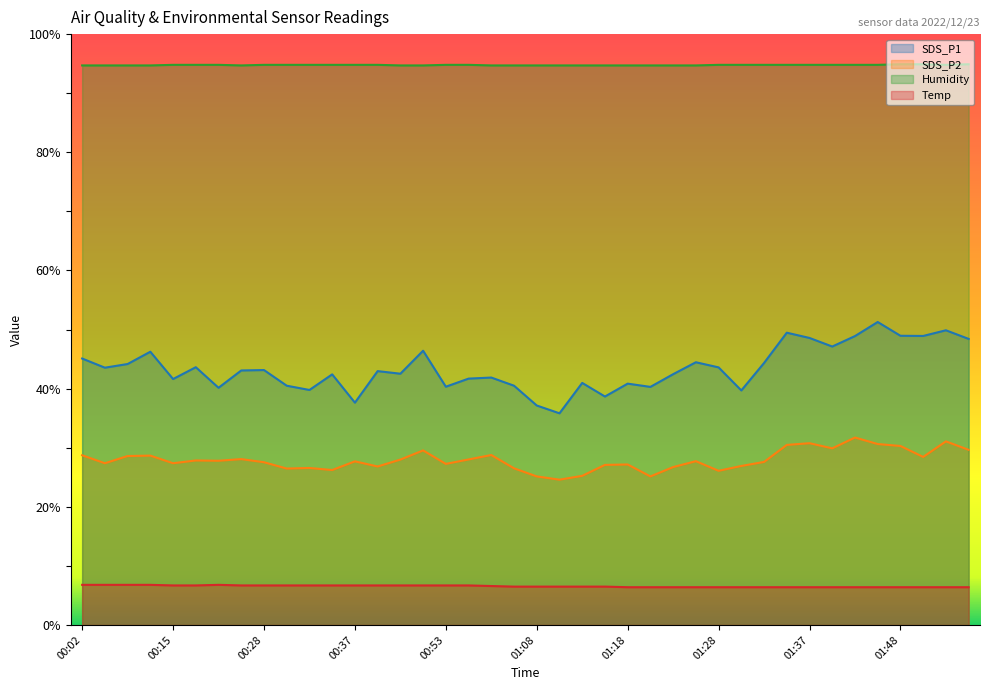

Where is the first local maximum for Temp?

00:20